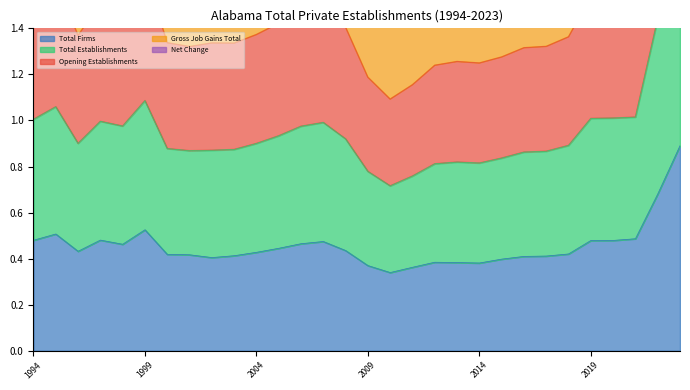

Rank the series at 2016 from highest to lowest value.

Total Establishments, Opening Establishments, Gross Job Gains Total, Net Change, Total Firms